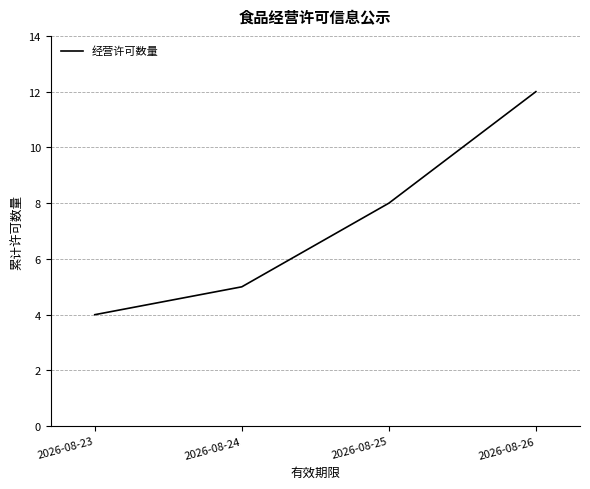

Is it true that the value at 2026-08-25 is 8?

True